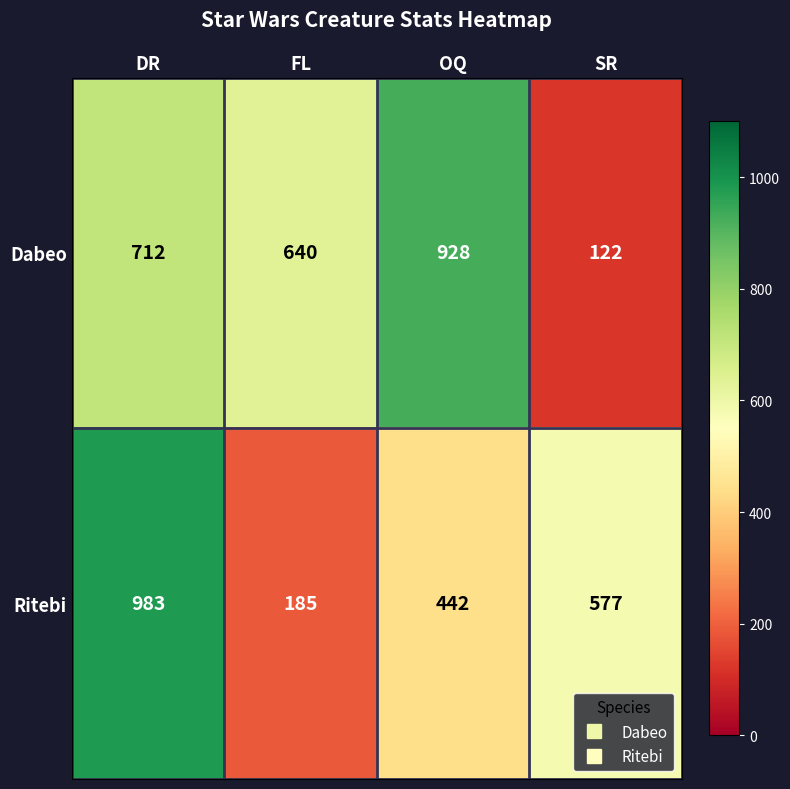

What is the difference between the second highest and minimum values in the Dabeo series?

590